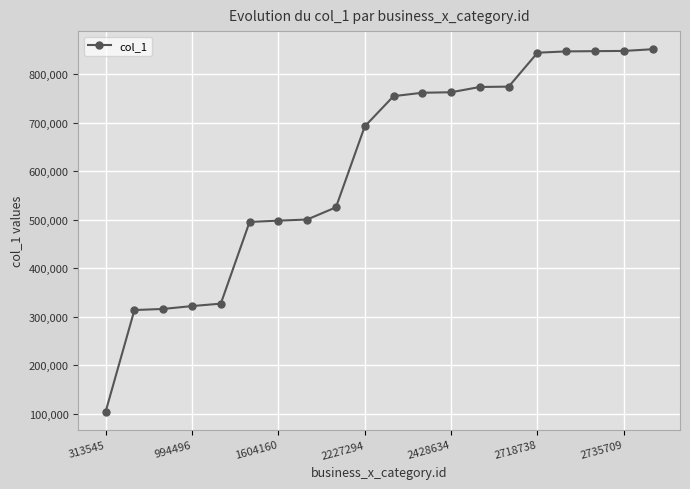

What is the sum of all values?

12154051